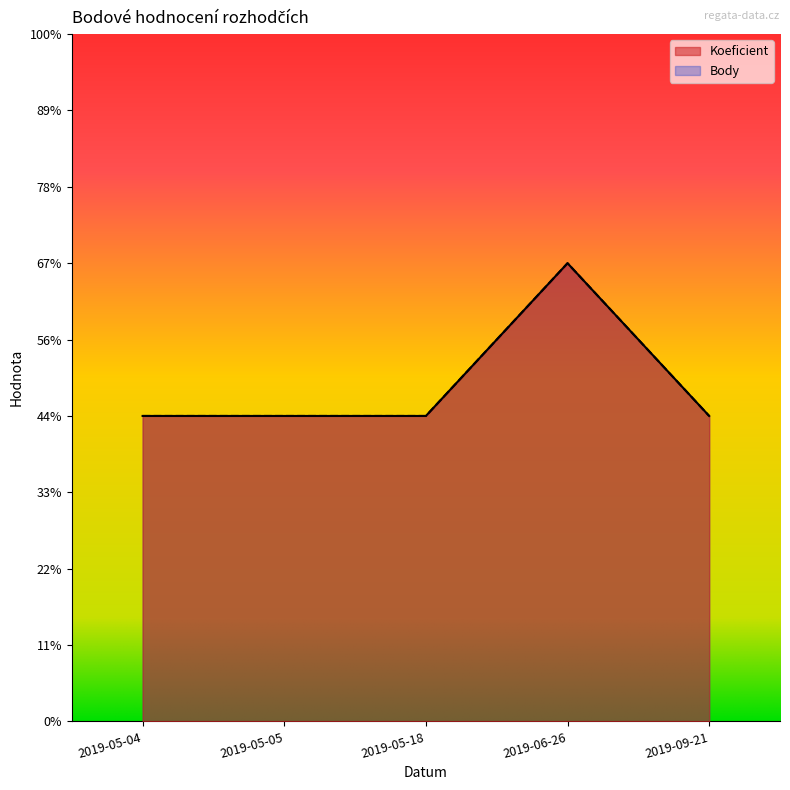

True or false: Koeficient has a value of 3 at 2019-06-26.

True